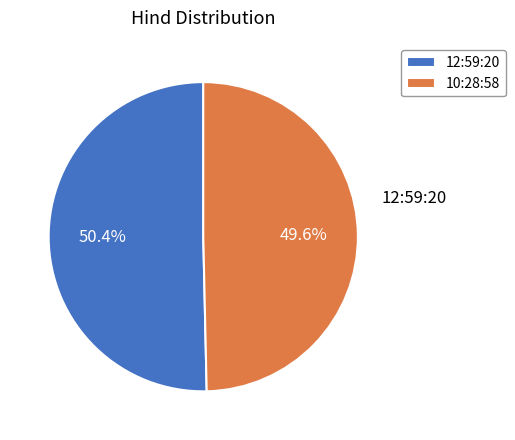

To the nearest percent, what is the difference between the largest and smallest slice percentages?

1%